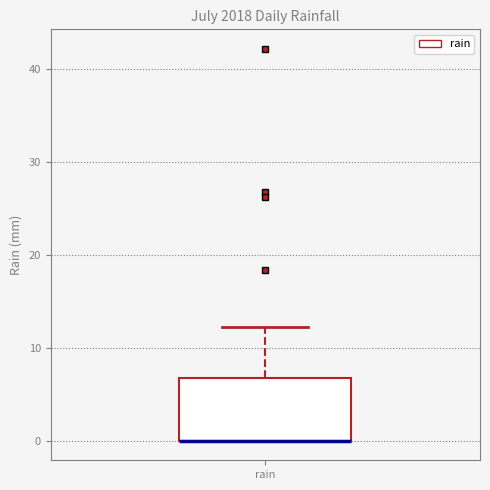

Where is the lower edge of the box for rain on the y-axis? The values are not printed on the chart, so give them approximately, as read against the axis.

0